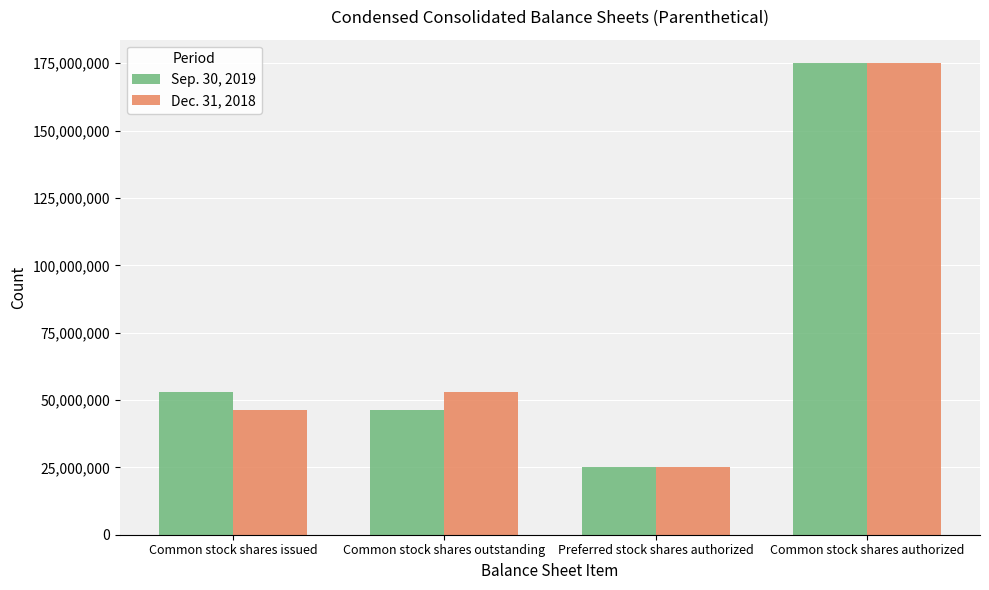

Reading left to right, extract all data points from this chart.

Sep. 30, 2019: 53027063	46260747	25000000	175000000
Dec. 31, 2018: 46260747	53027063	25000000	175000000